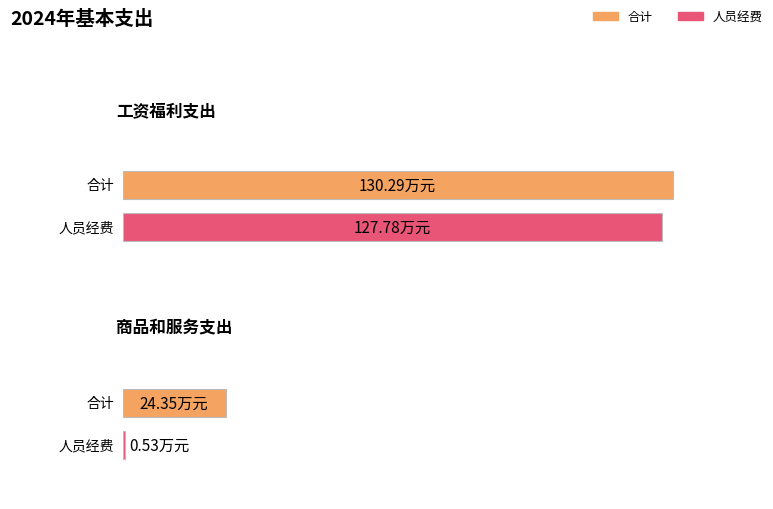

At which label is 合计 closest to 77?

商品和服务支出